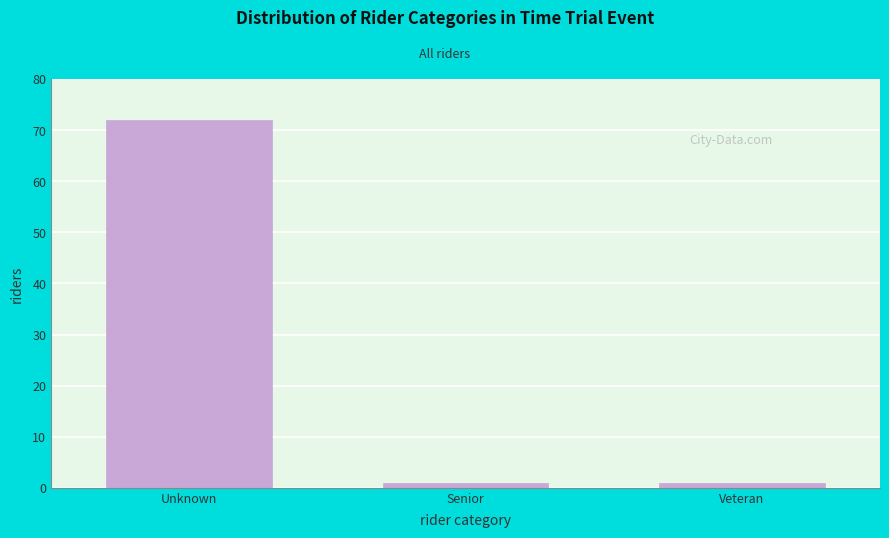

Reading left to right, what are all the values shown in this chart?

Unknown=72	Senior=1	Veteran=1